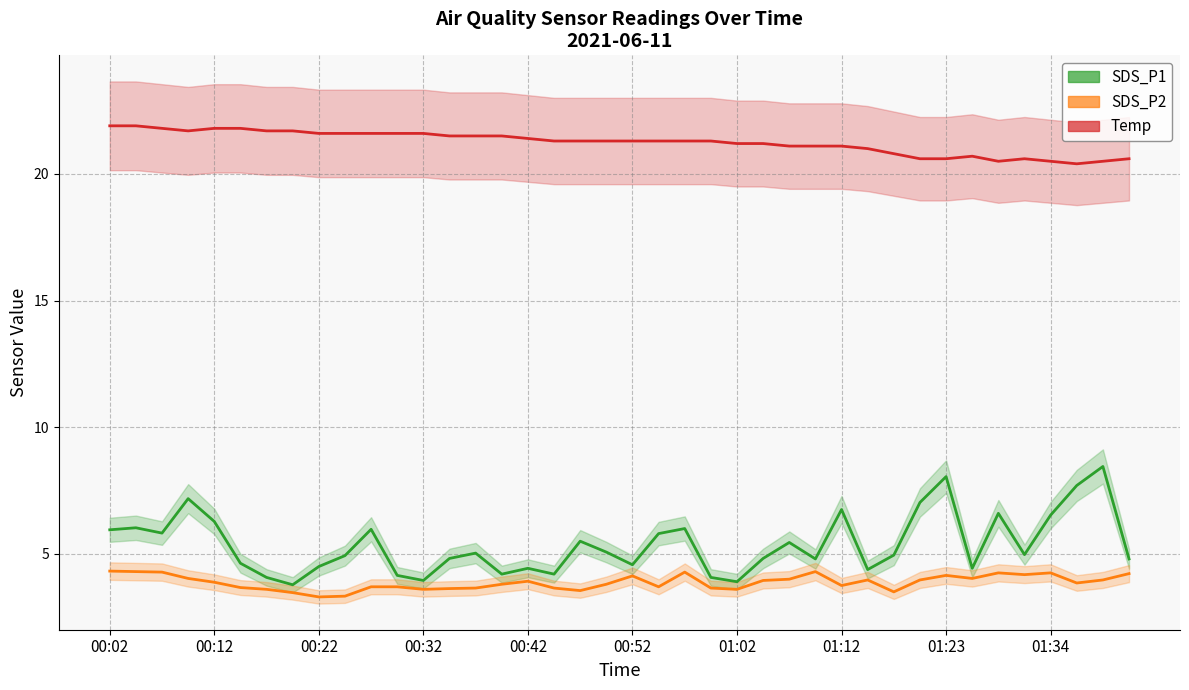

What is the value of the Temp point at the 39th from the left?

20.5